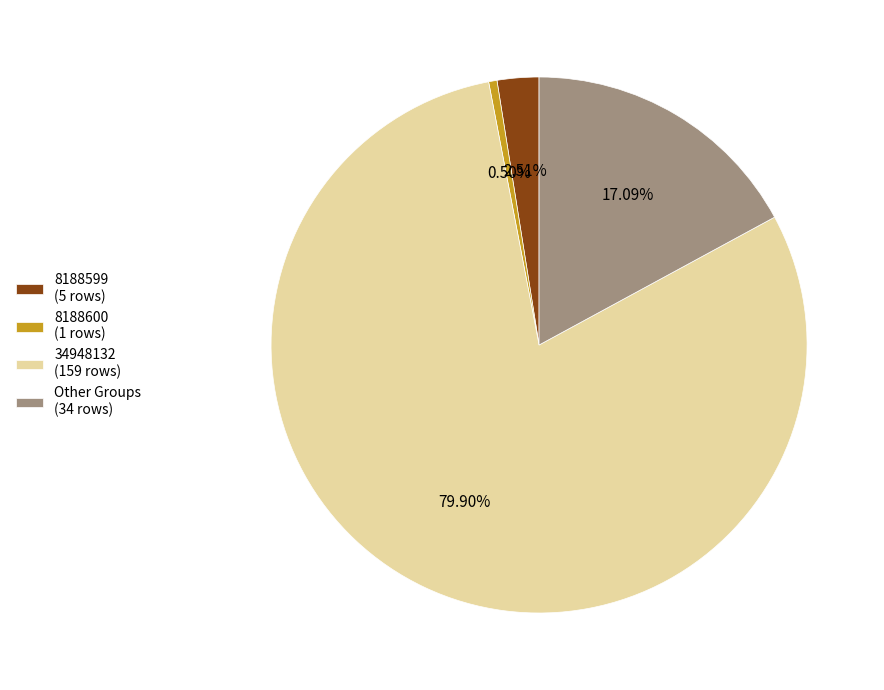

To the nearest percent, what percentage of the pie is 34948132?

80%